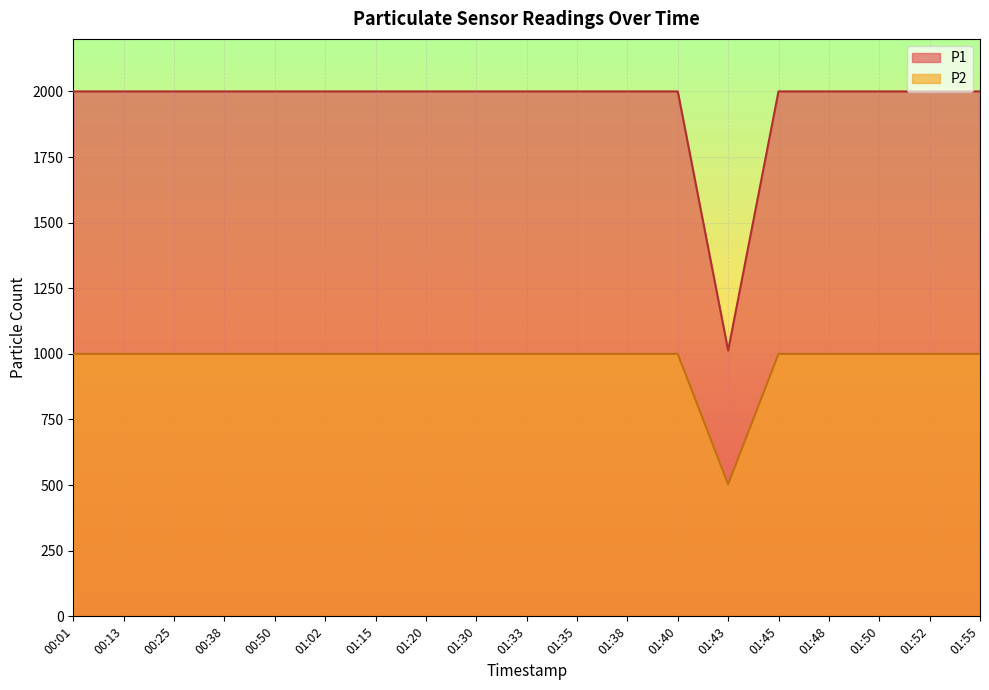

Where is P2 nearest to the value 1506?

01:43